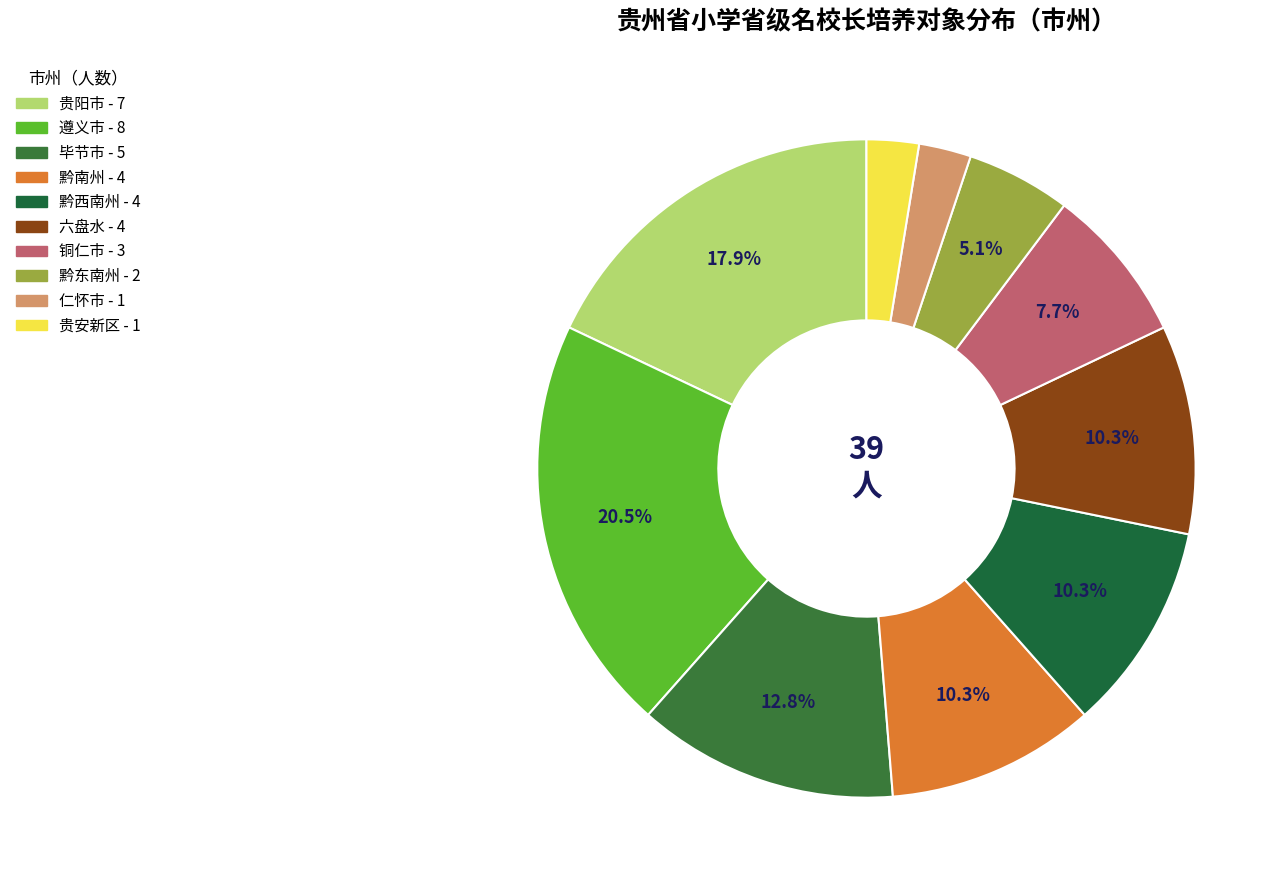

Is it true that 贵安新区 is 3% of the pie?

True